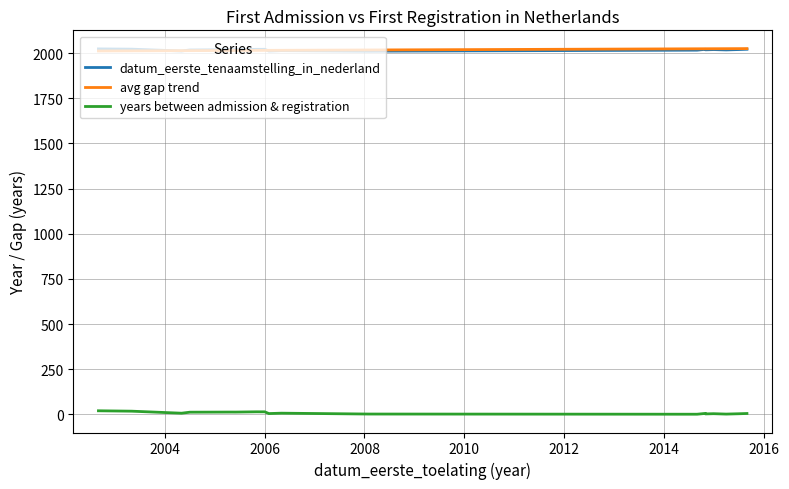

What is the sum of the avg gap trend values at 2008 and 2004?

4025.8